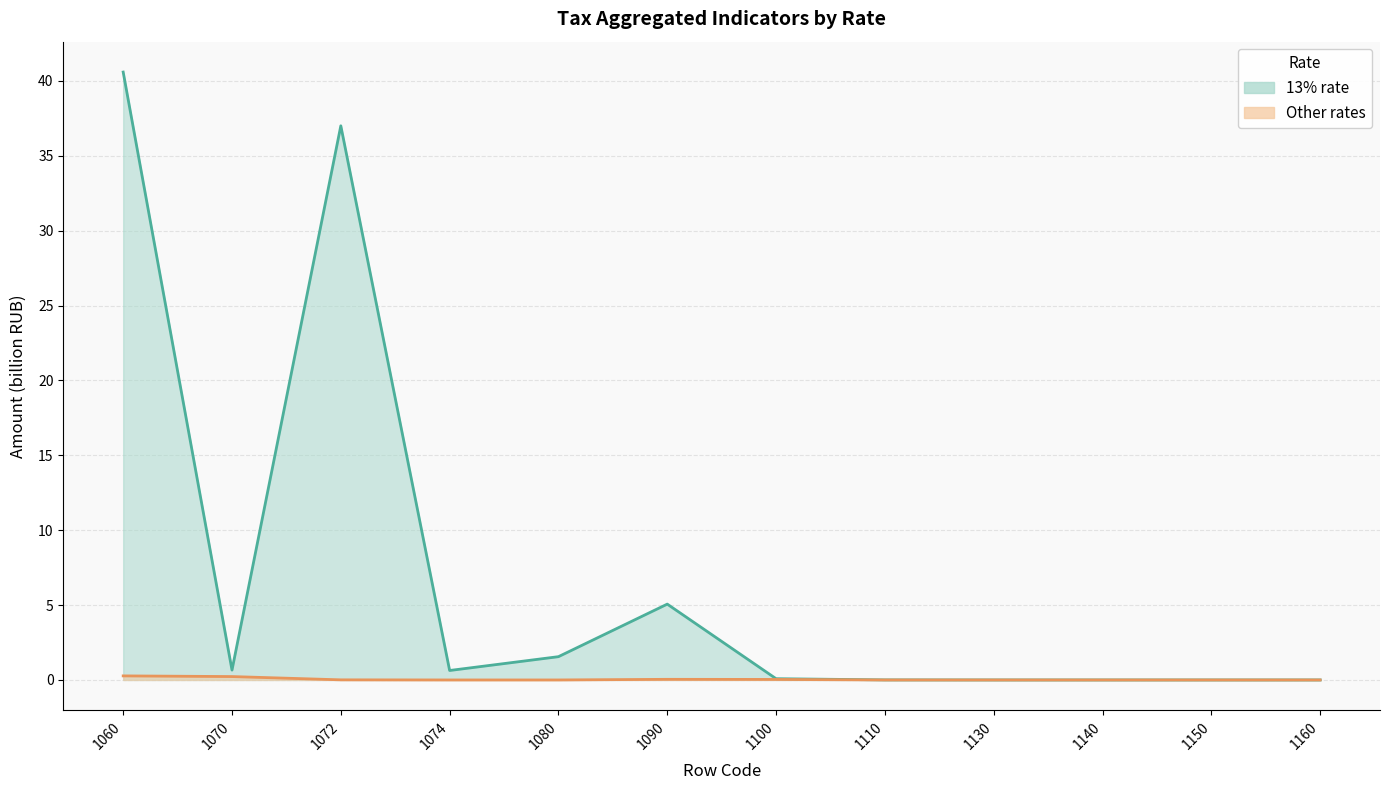

True or false: Other rates and 13% cross at least once.

False